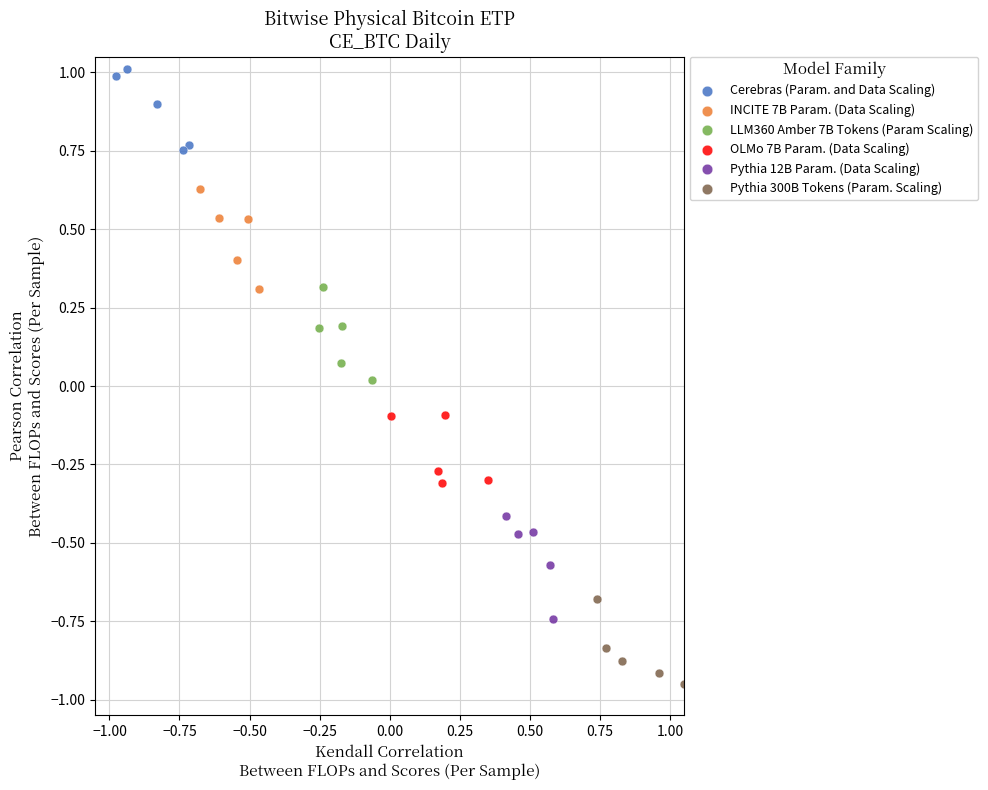

Which series has the widest spread of Y values?

Pythia 12B Param. (Data Scaling)